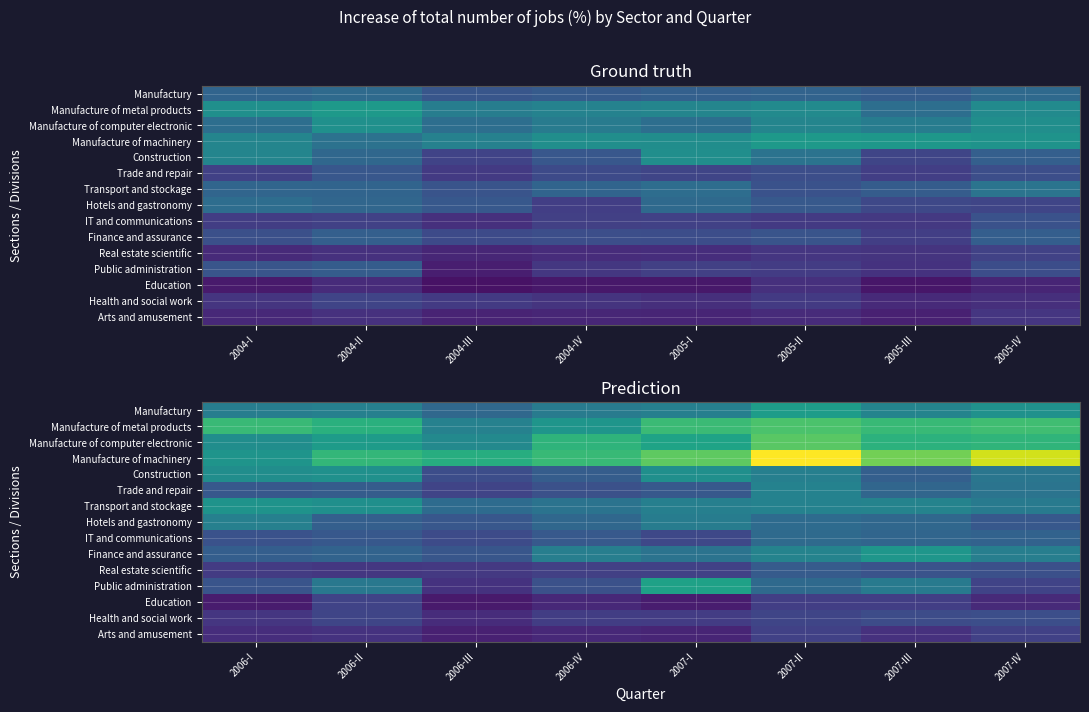

At which label does Education first exceed 2?

2006-II